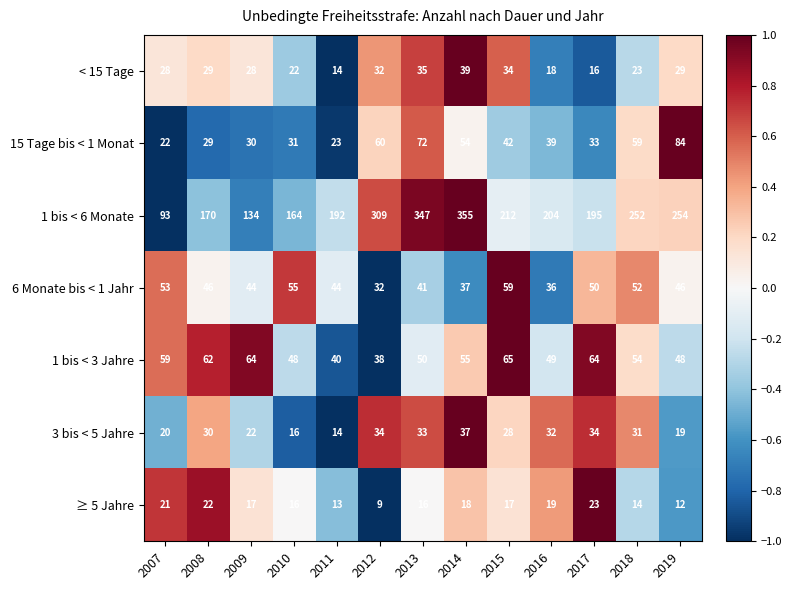

Is it true that ≥ 5 Jahre equals 17 at 2015?

True